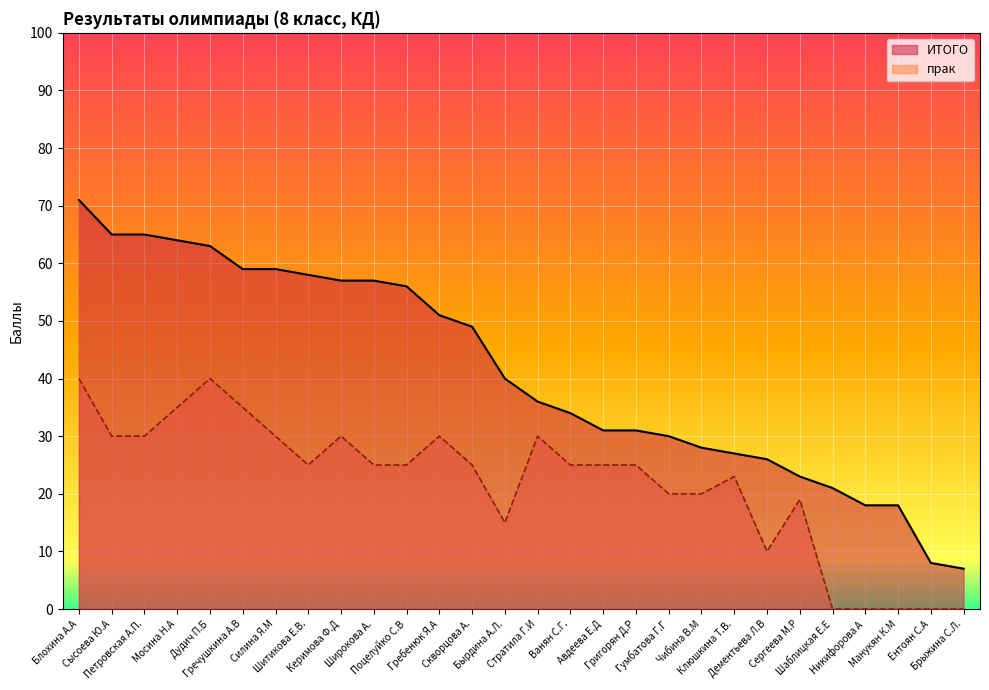

Where is ИТОГО nearest to the value 39?

Бырдина А.Л.